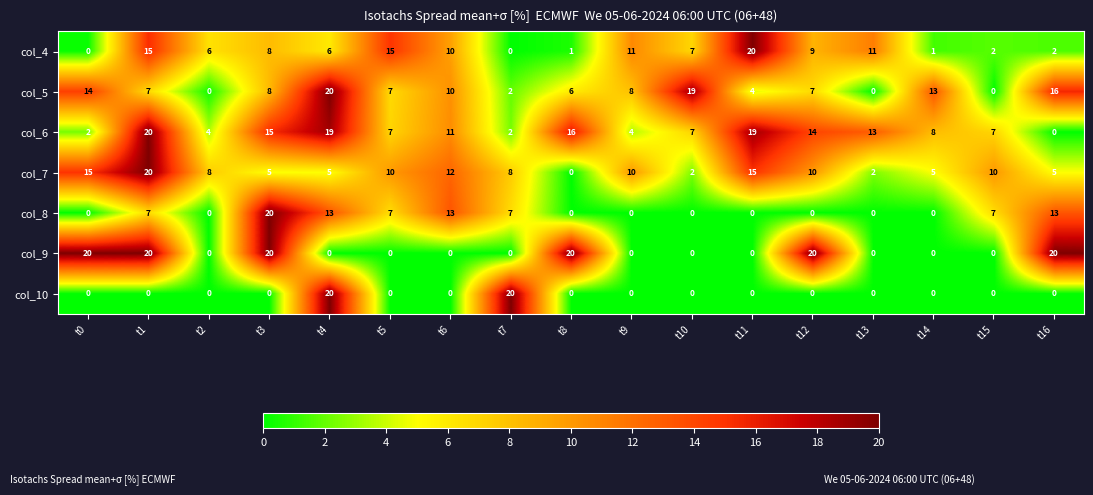

What is the spread (max minus min) of values at t11?

20